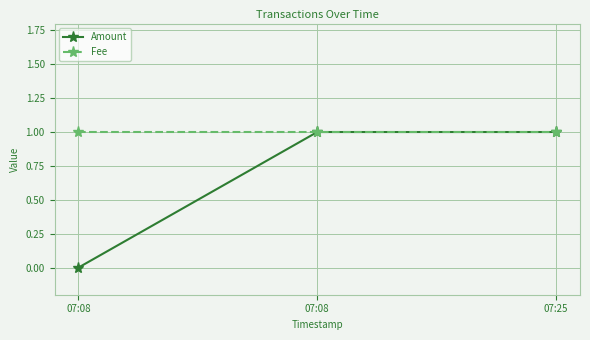

Reading left to right, what are all the values shown in this chart?

Amount: 0	1	1
Fee: 1	1	1